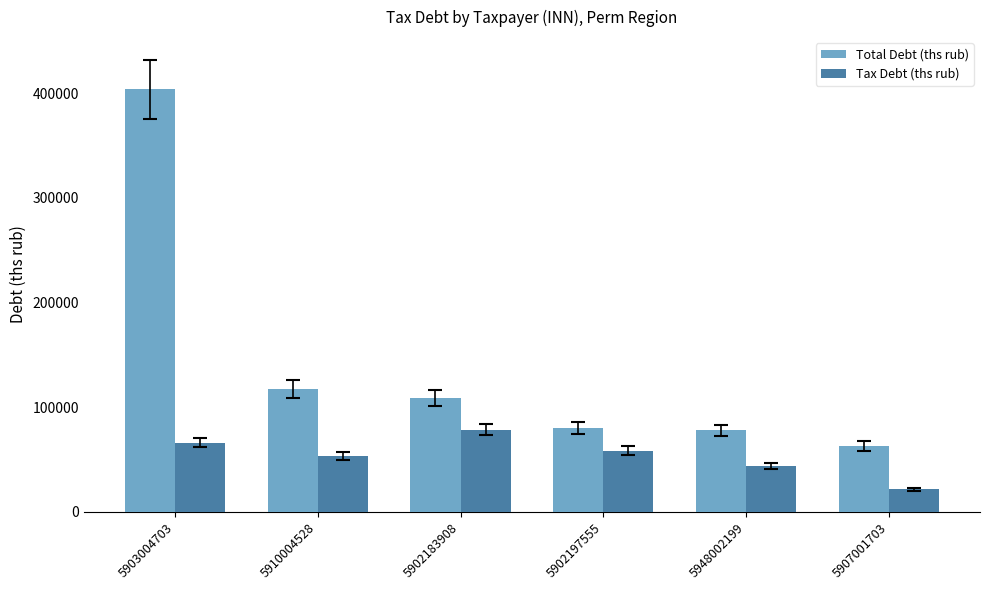

What are all the series names shown in the legend?

Total Debt (ths rub), Tax Debt (ths rub)